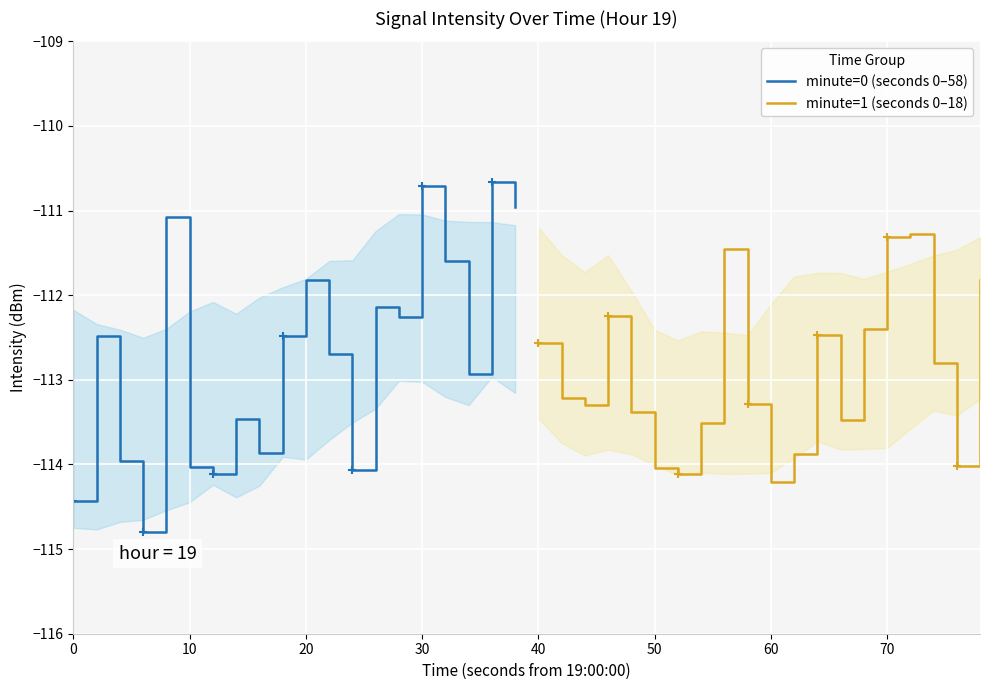

What is the label of the 15th point from the right?

50